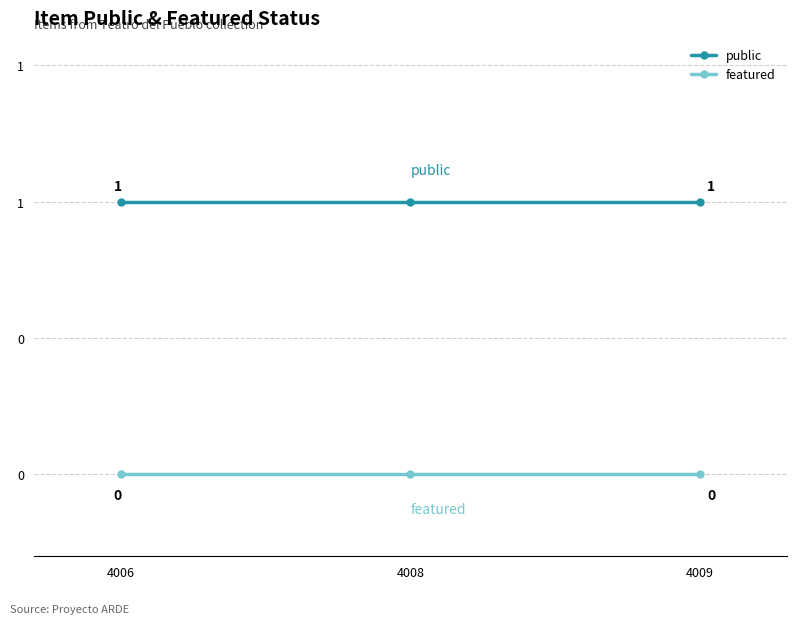

List the labels in order of public value, smallest first.

4006, 4008, 4009